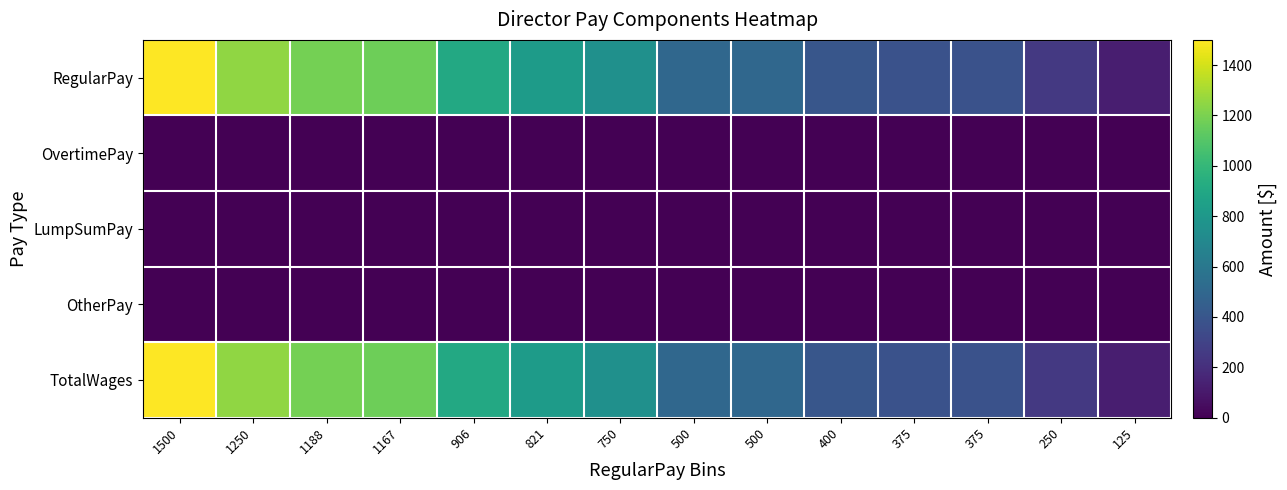

How many data points does each series have?

14